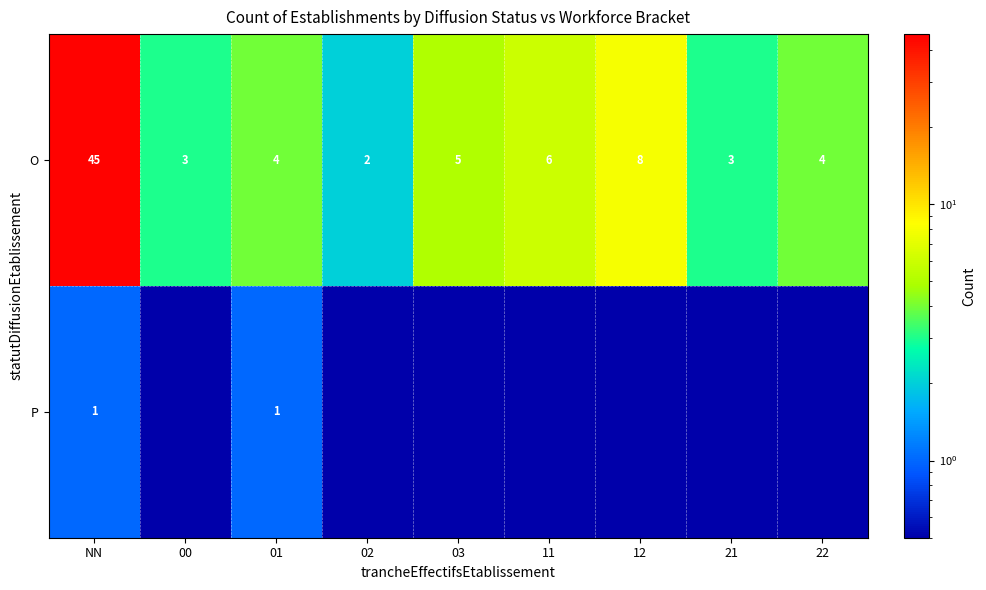

At how many categories does at least one series exceed 23?

1